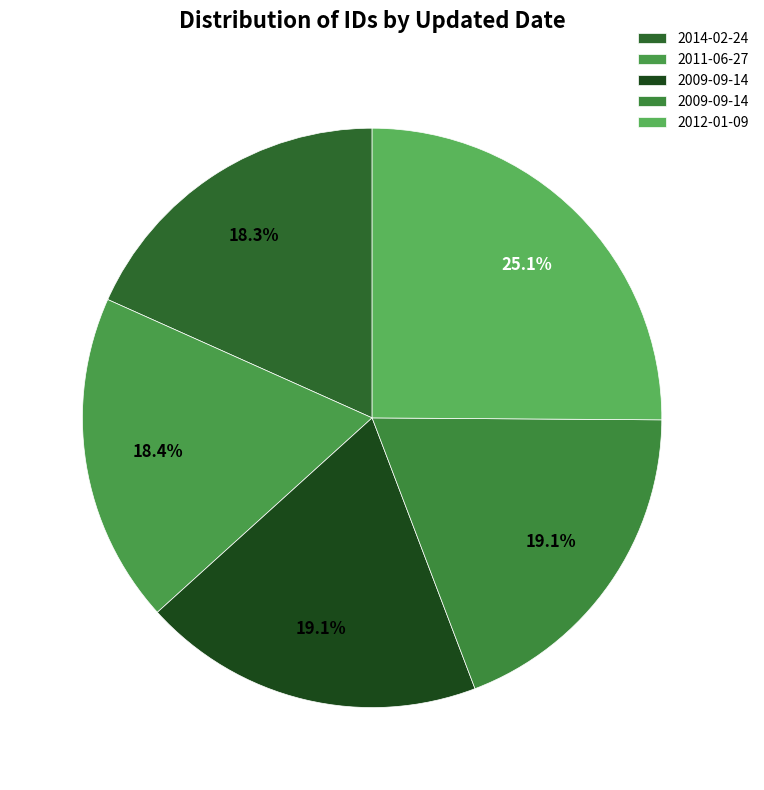

How many segments does this pie chart have?

5